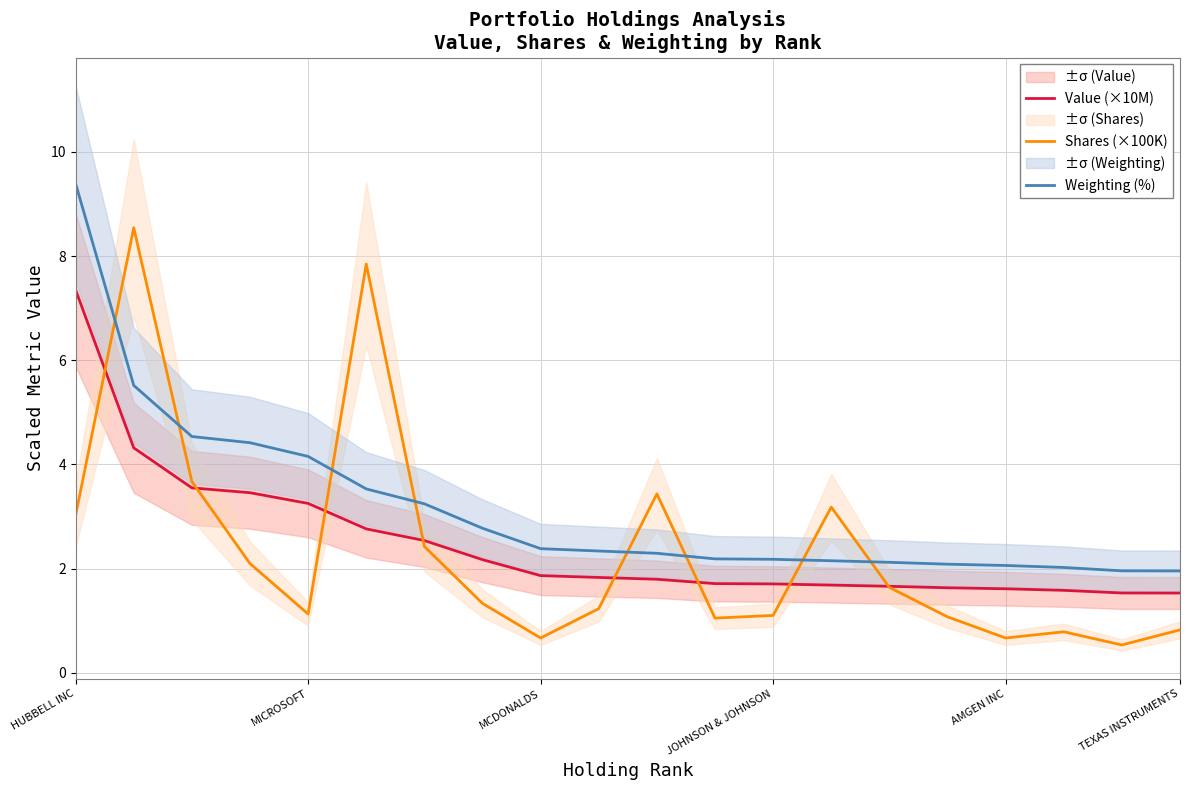

True or false: Value (×10M) and Shares (×100K) cross at least once.

True